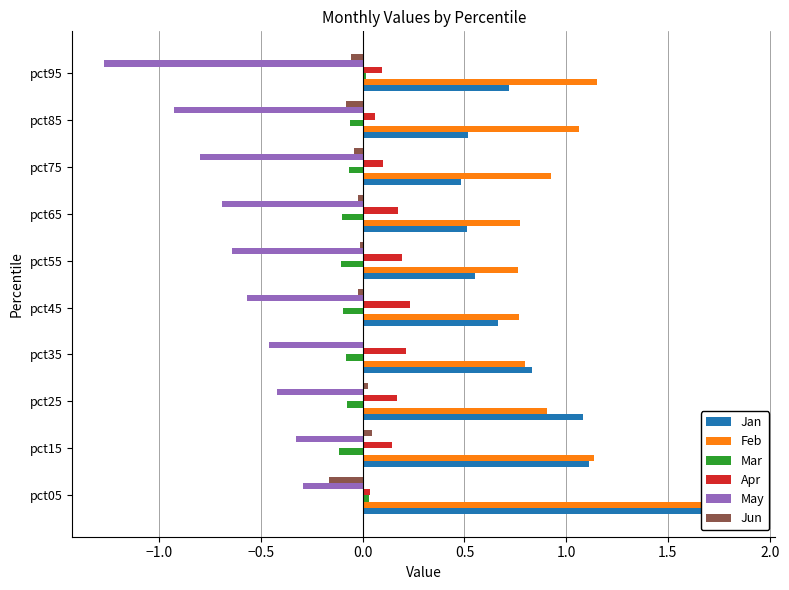

What is the sum of the May values at pct35 and pct65?

-1.2